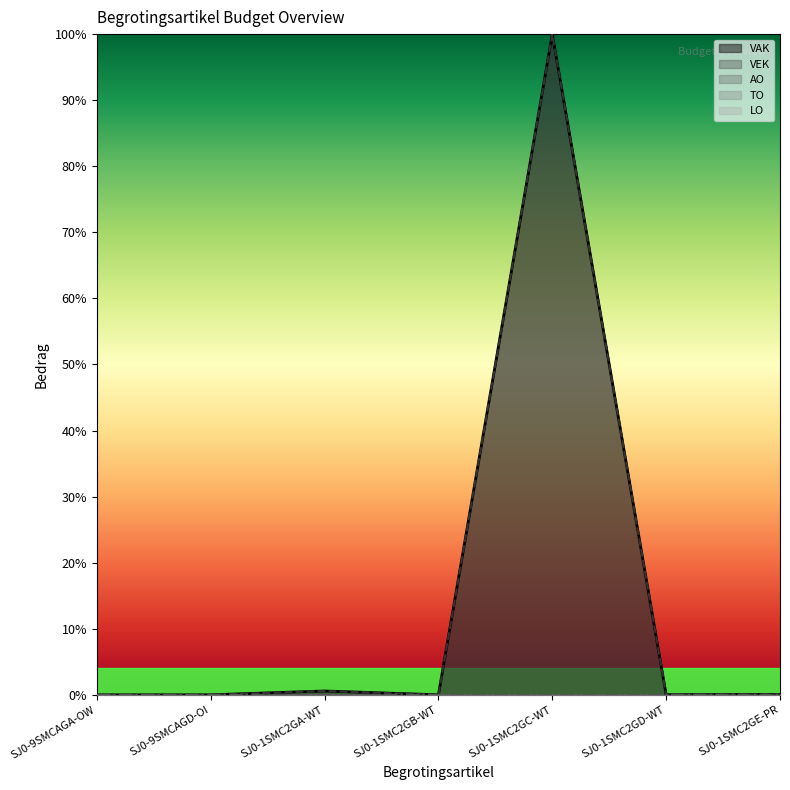

True or false: VAK and AO cross at least once.

False